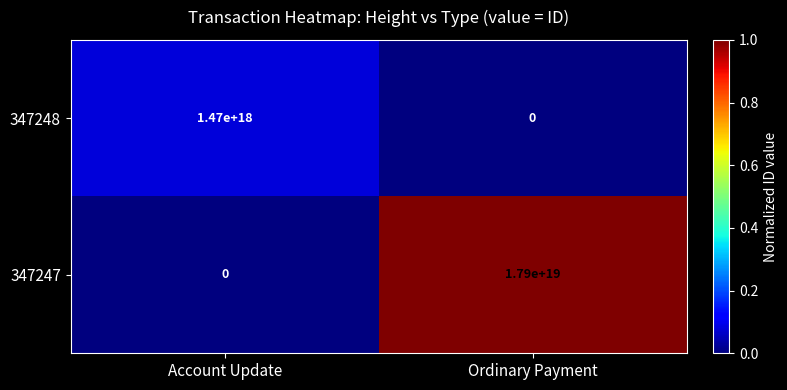

Which series changed the most between Account Update and Ordinary Payment?

347247